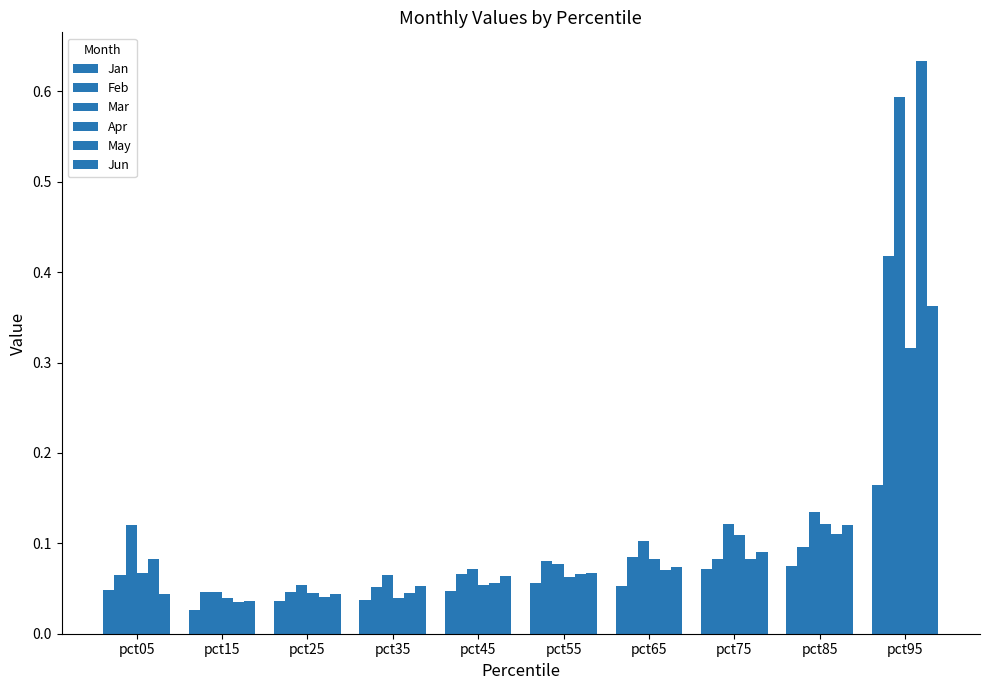

How many bars are there in each group?

6